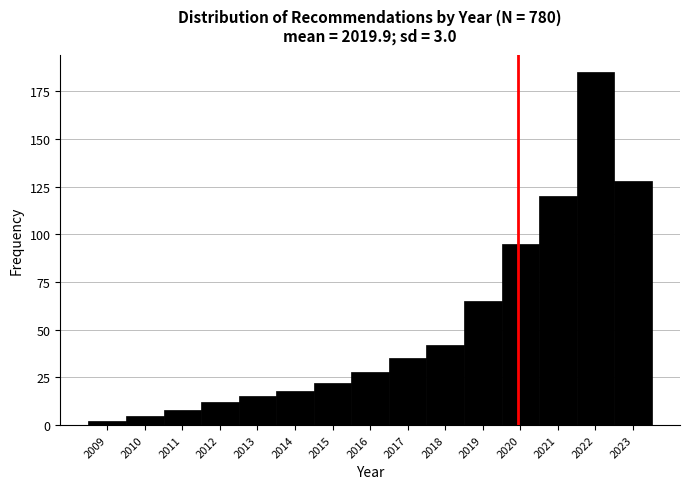

Reading left to right, transcribe this chart: for each bar, give the range it covers on the x-axis and its height. The values are not printed on the chart, so give them approximately, as read against the axis.

2008.5 to 2009.5: under 5
2009.5 to 2010.5: 5
2010.5 to 2011.5: 10
2011.5 to 2012.5: 10
2012.5 to 2013.5: 15
2013.5 to 2014.5: 20
2014.5 to 2015.5: 20
2015.5 to 2016.5: 30
2016.5 to 2017.5: 35
2017.5 to 2018.5: 40
2018.5 to 2019.5: 65
2019.5 to 2020.5: 95
2020.5 to 2021.5: 120
2021.5 to 2022.5: 185
2022.5 to 2023.5: 130